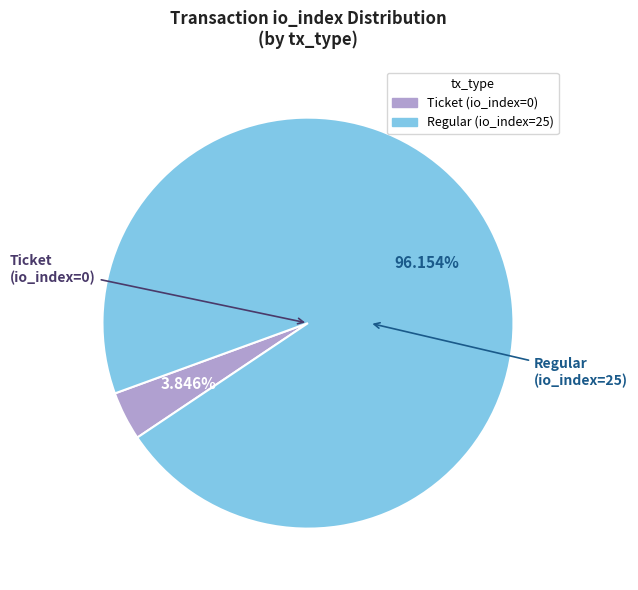

How many slices are in this pie chart?

2